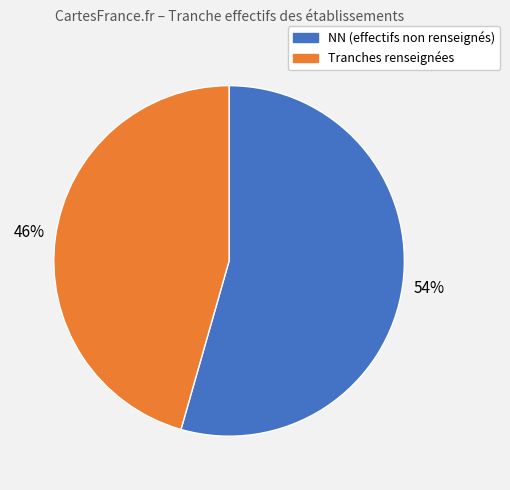

How many segments does this pie chart have?

2